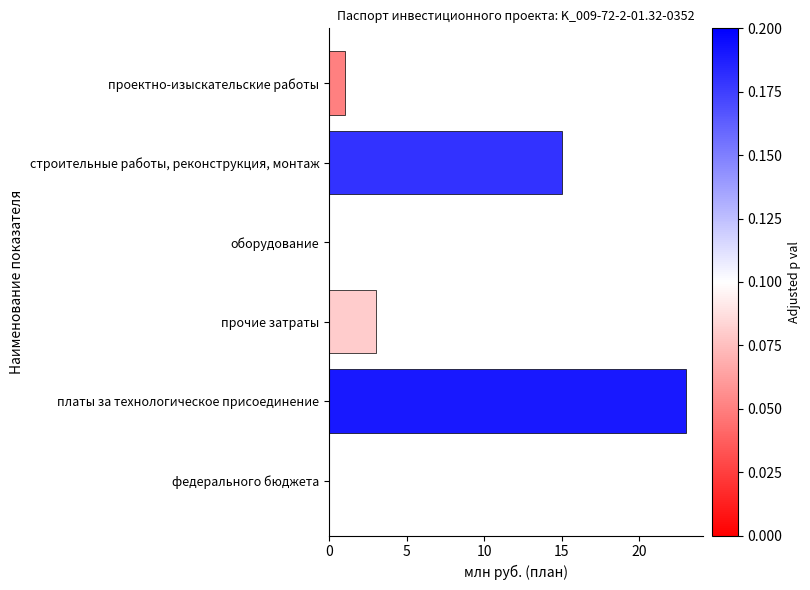

What is the greatest value displayed?

23